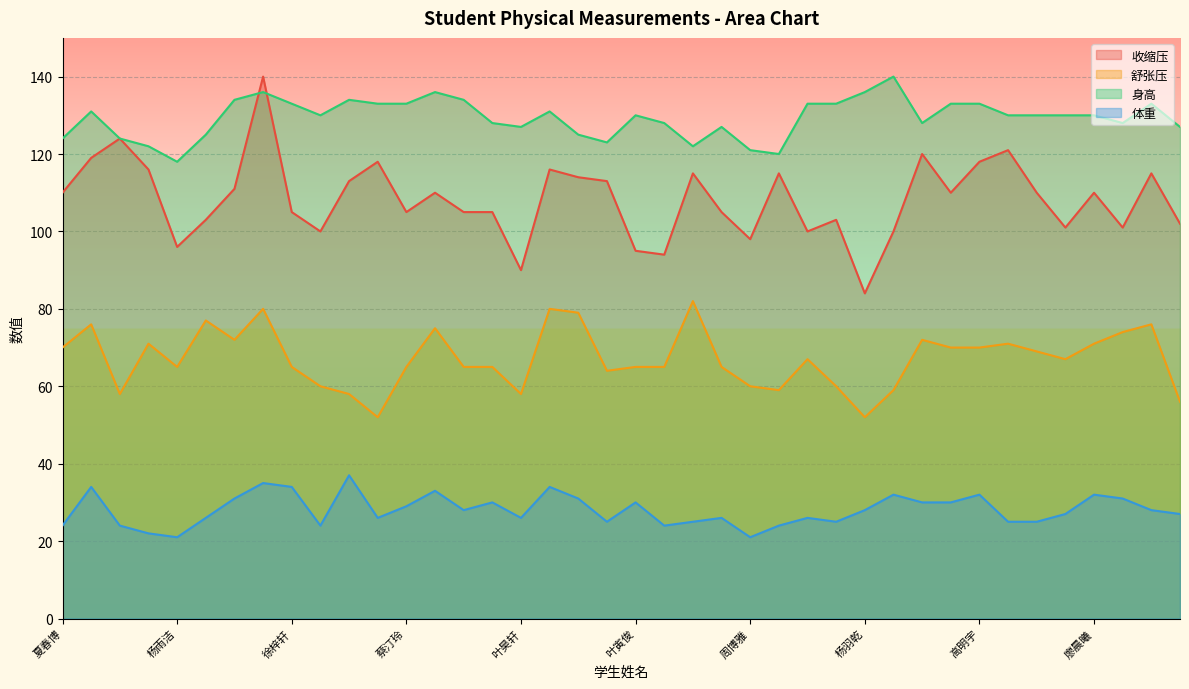

Reading left to right, what are all the values shown in this chart?

收缩压: 夏春博=110	於鸿邦=119	刘晔=124	严梓杨=116	杨雨洁=96	夏愉=103	张文昊=111	林浩阳=140	徐梓轩=105	夏正阳=100	陈旭涵=113	史芠宇=118	蔡汀玲=105	王雨泽=110	吴雪敏=105	李礼俊=105	叶昊轩=90	顾煜煜=116	朱羽晨=114	顾韵=113	叶寅俊=95	叶欣然=94	吴瑞涵=115	刘寅=105	周博雅=98	邹易佑=115	钱恩烨=100	卓楷祺=103	杨羽乾=84	蔡睿麒=100	罗楷瑞=120	刘语诺=110	高明宇=118	张立之=121	奚敏嘉=110	王语盟=101	廖晨曦=110	李晨泽=101	赵琳希=115	黄丁怡=102
舒张压: 夏春博=70	於鸿邦=76	刘晔=58	严梓杨=71	杨雨洁=65	夏愉=77	张文昊=72	林浩阳=80	徐梓轩=65	夏正阳=60	陈旭涵=58	史芠宇=52	蔡汀玲=65	王雨泽=75	吴雪敏=65	李礼俊=65	叶昊轩=58	顾煜煜=80	朱羽晨=79	顾韵=64	叶寅俊=65	叶欣然=65	吴瑞涵=82	刘寅=65	周博雅=60	邹易佑=59	钱恩烨=67	卓楷祺=60	杨羽乾=52	蔡睿麒=59	罗楷瑞=72	刘语诺=70	高明宇=70	张立之=71	奚敏嘉=69	王语盟=67	廖晨曦=71	李晨泽=74	赵琳希=76	黄丁怡=56
身高: 夏春博=124	於鸿邦=131	刘晔=124	严梓杨=122	杨雨洁=118	夏愉=125	张文昊=134	林浩阳=136	徐梓轩=133	夏正阳=130	陈旭涵=134	史芠宇=133	蔡汀玲=133	王雨泽=136	吴雪敏=134	李礼俊=128	叶昊轩=127	顾煜煜=131	朱羽晨=125	顾韵=123	叶寅俊=130	叶欣然=128	吴瑞涵=122	刘寅=127	周博雅=121	邹易佑=120	钱恩烨=133	卓楷祺=133	杨羽乾=136	蔡睿麒=140	罗楷瑞=128	刘语诺=133	高明宇=133	张立之=130	奚敏嘉=130	王语盟=130	廖晨曦=130	李晨泽=128	赵琳希=133	黄丁怡=127
体重: 夏春博=24	於鸿邦=34	刘晔=24	严梓杨=22	杨雨洁=21	夏愉=26	张文昊=31	林浩阳=35	徐梓轩=34	夏正阳=24	陈旭涵=37	史芠宇=26	蔡汀玲=29	王雨泽=33	吴雪敏=28	李礼俊=30	叶昊轩=26	顾煜煜=34	朱羽晨=31	顾韵=25	叶寅俊=30	叶欣然=24	吴瑞涵=25	刘寅=26	周博雅=21	邹易佑=24	钱恩烨=26	卓楷祺=25	杨羽乾=28	蔡睿麒=32	罗楷瑞=30	刘语诺=30	高明宇=32	张立之=25	奚敏嘉=25	王语盟=27	廖晨曦=32	李晨泽=31	赵琳希=28	黄丁怡=27